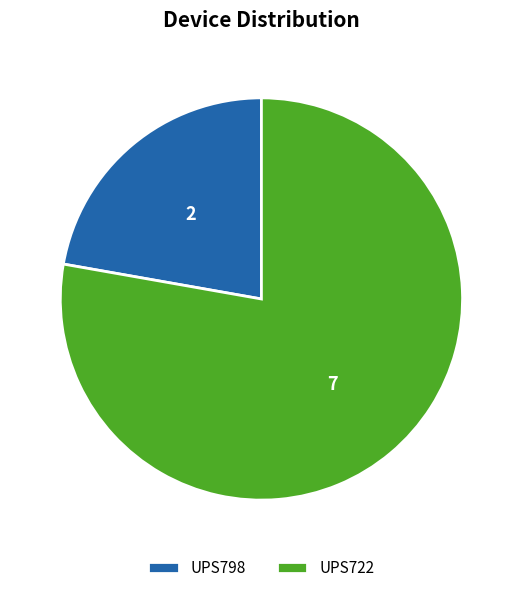

Is the sum of UPS722 and UPS798 greater than half?

Yes